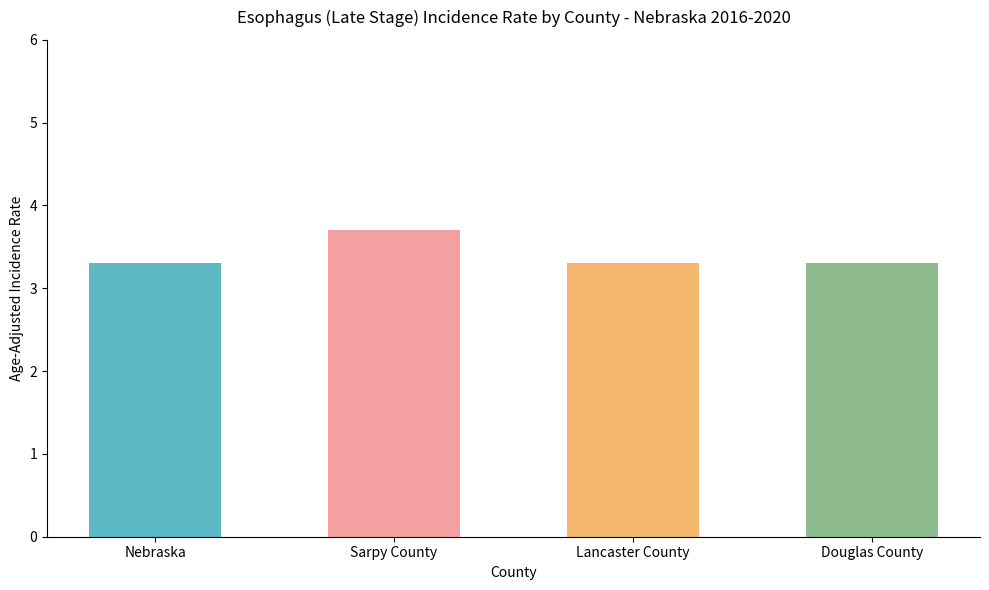

The value at Douglas County is 3.3. True or false?

True